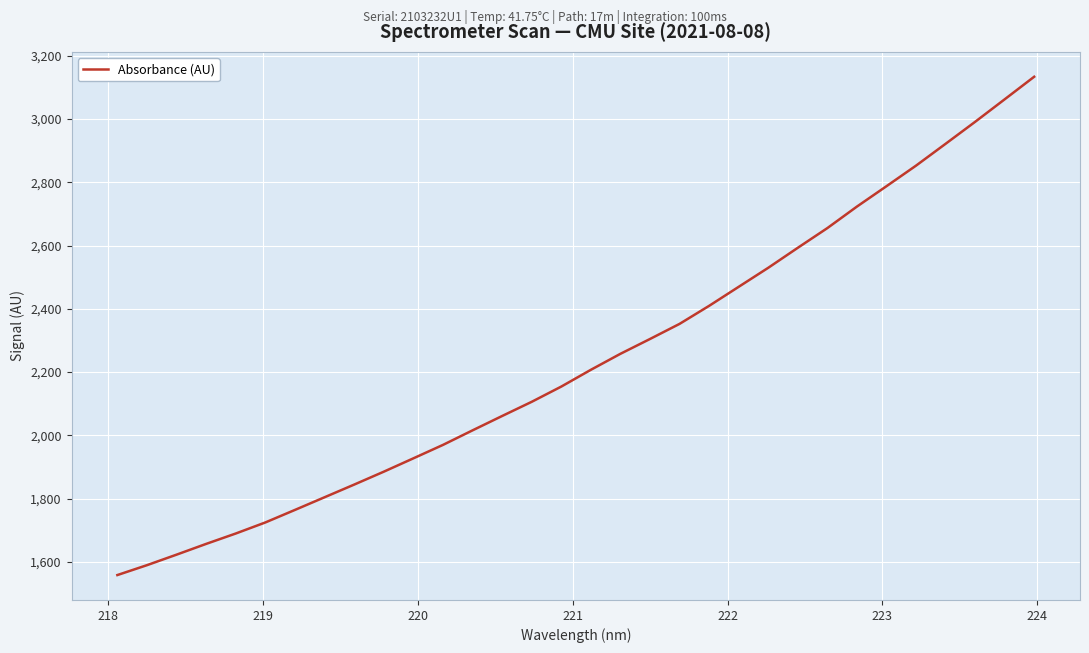

What is the difference between the maximum and minimum values?

1575.5